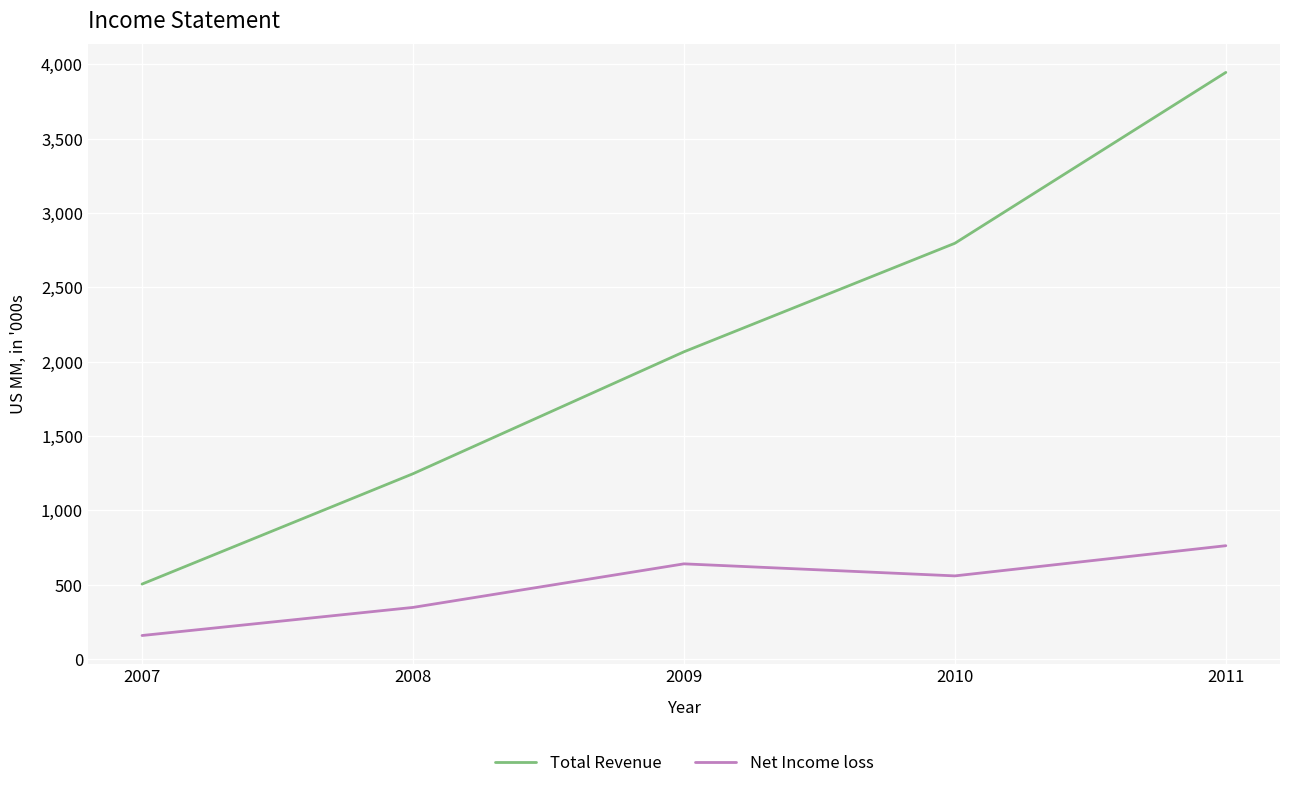

What is the difference between the highest and lowest values at 2007?

346